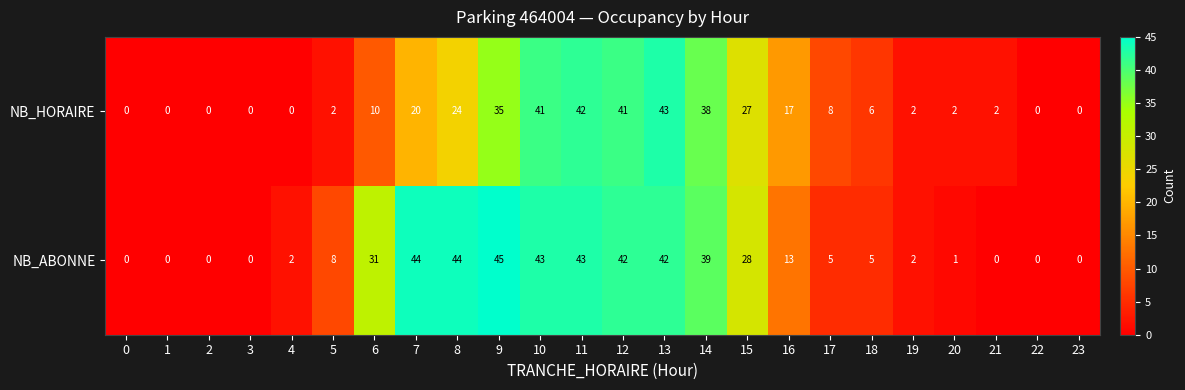

What is the difference between the NB_HORAIRE values at 14 and 13?

5